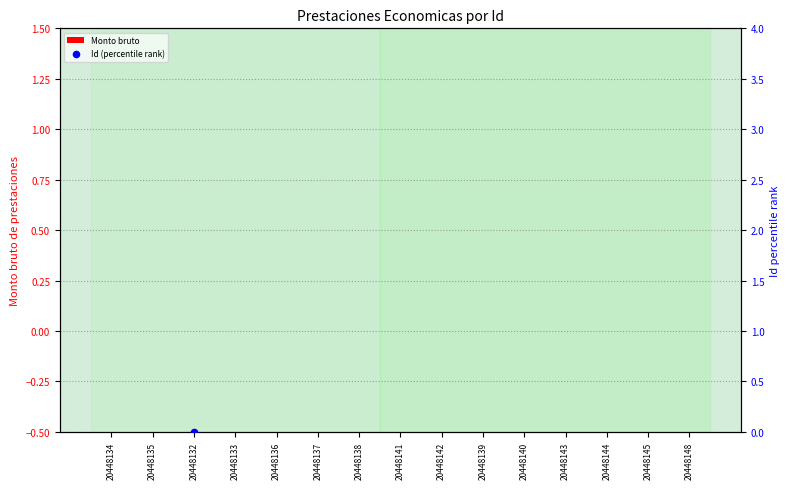

Which series contains the highest Y value?

Id (percentile rank)